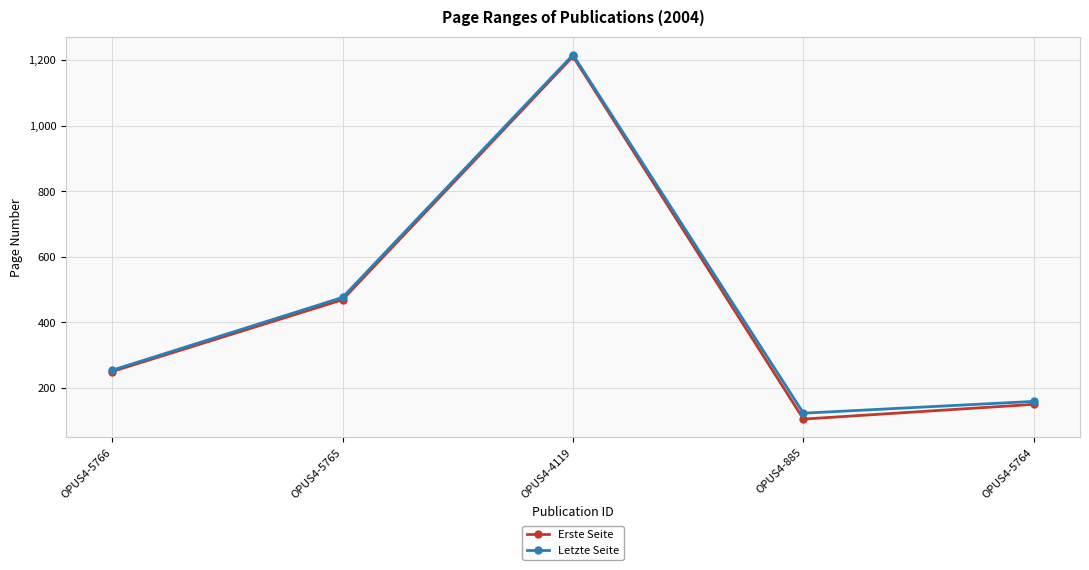

At which label does Erste Seite reach its minimum?

OPUS4-885